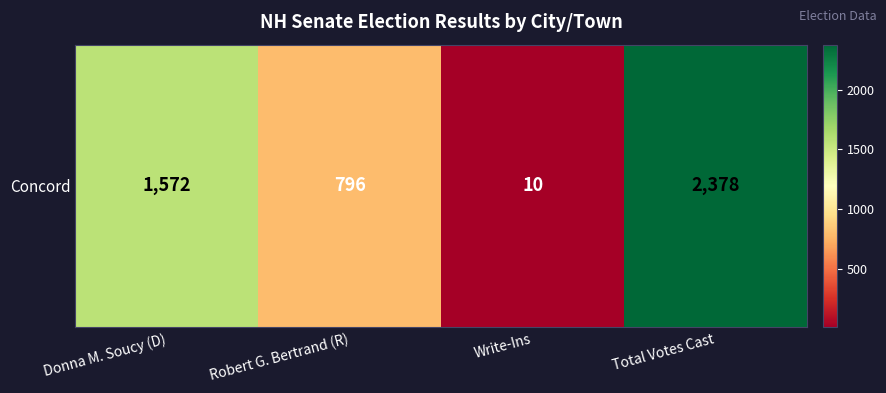

Reading left to right, transcribe all the data shown in this chart.

1572	796	10	2378